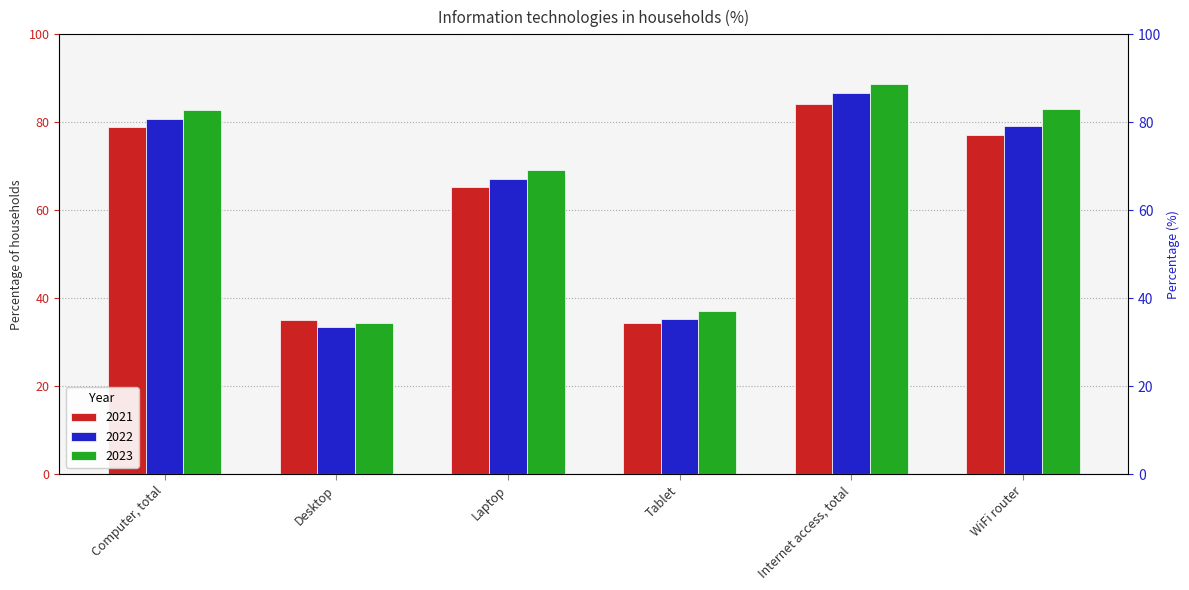

The value of 2022 at Desktop is 33.6. True or false?

True